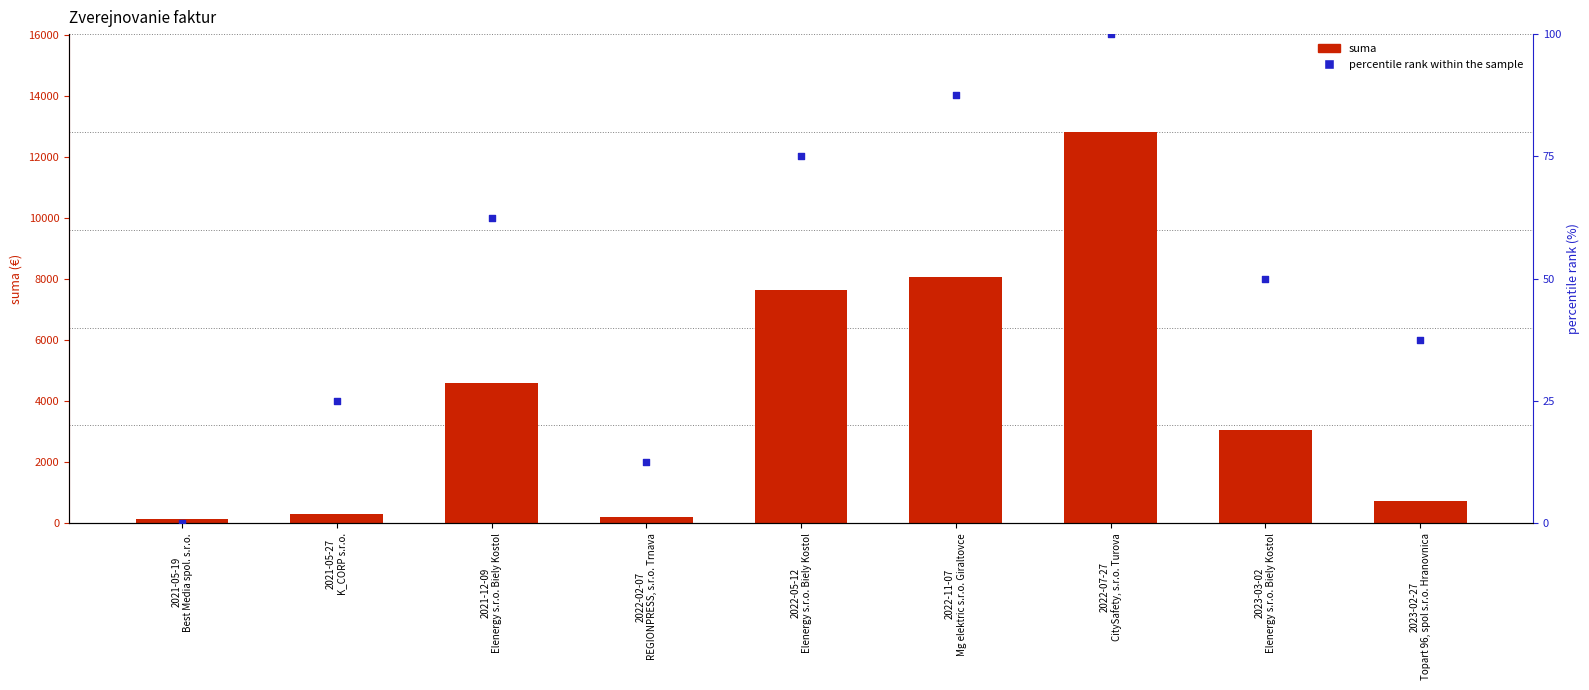

What are all the series names shown in the legend?

suma, percentile rank